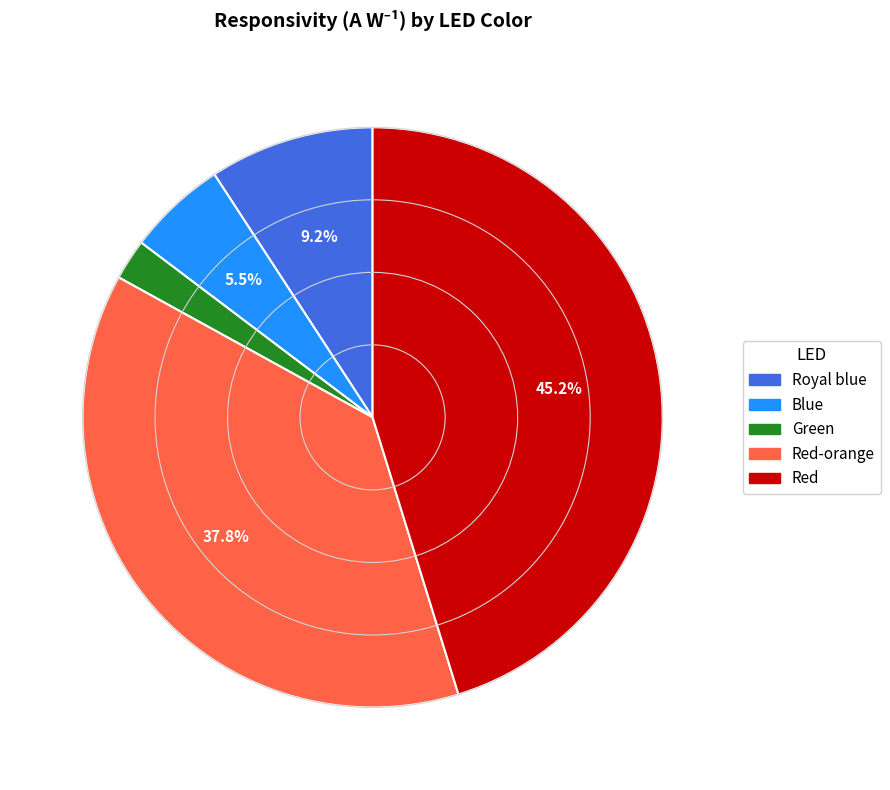

Is there any slice that represents more than half of the pie?

No